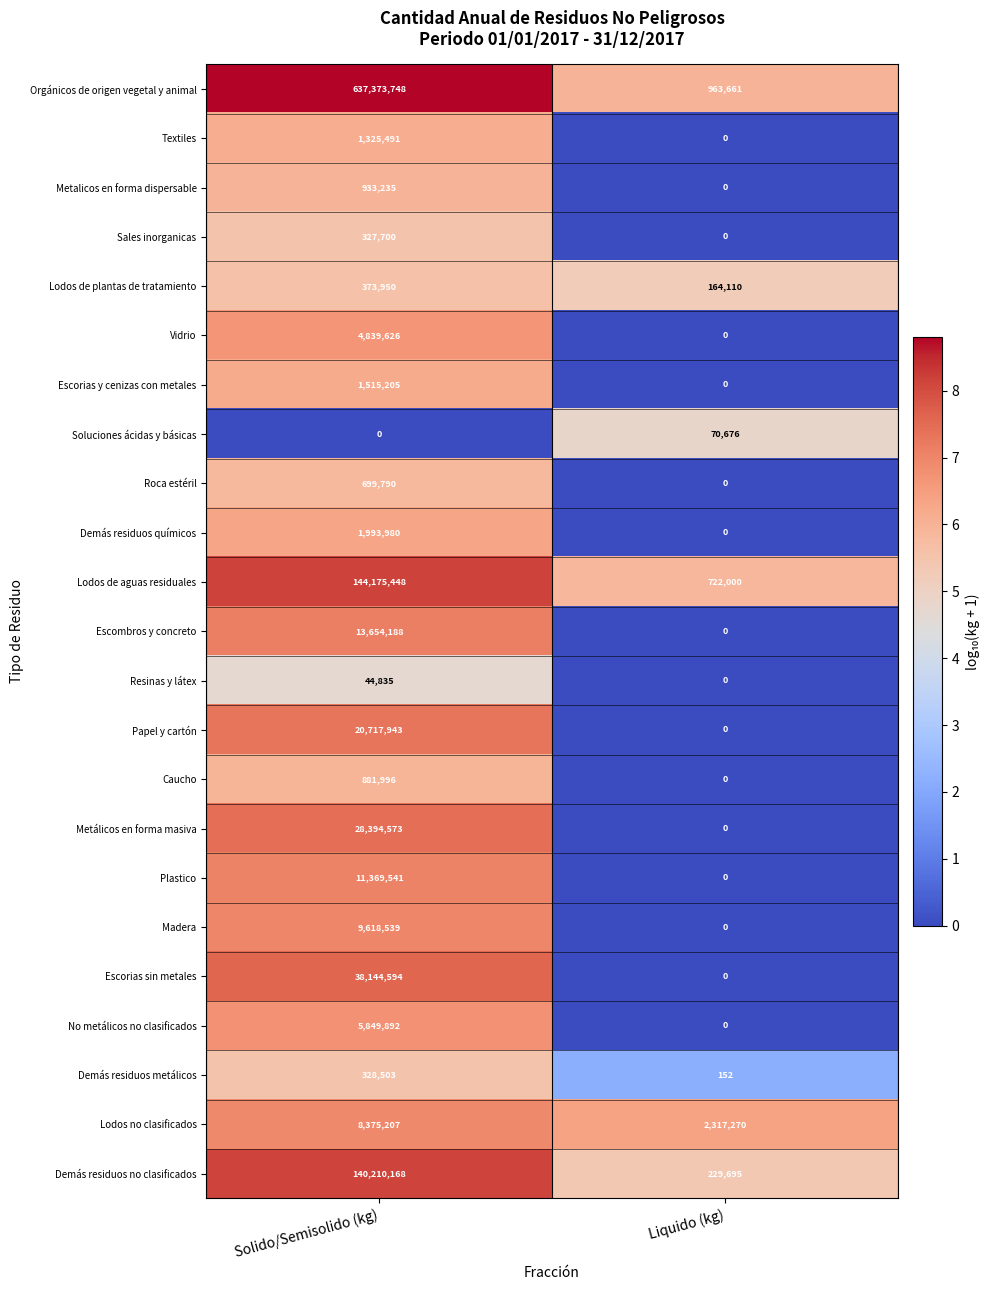

Which series changed the most between Solido/Semisolido (kg) and Liquido (kg)?

Orgánicos de origen vegetal y animal